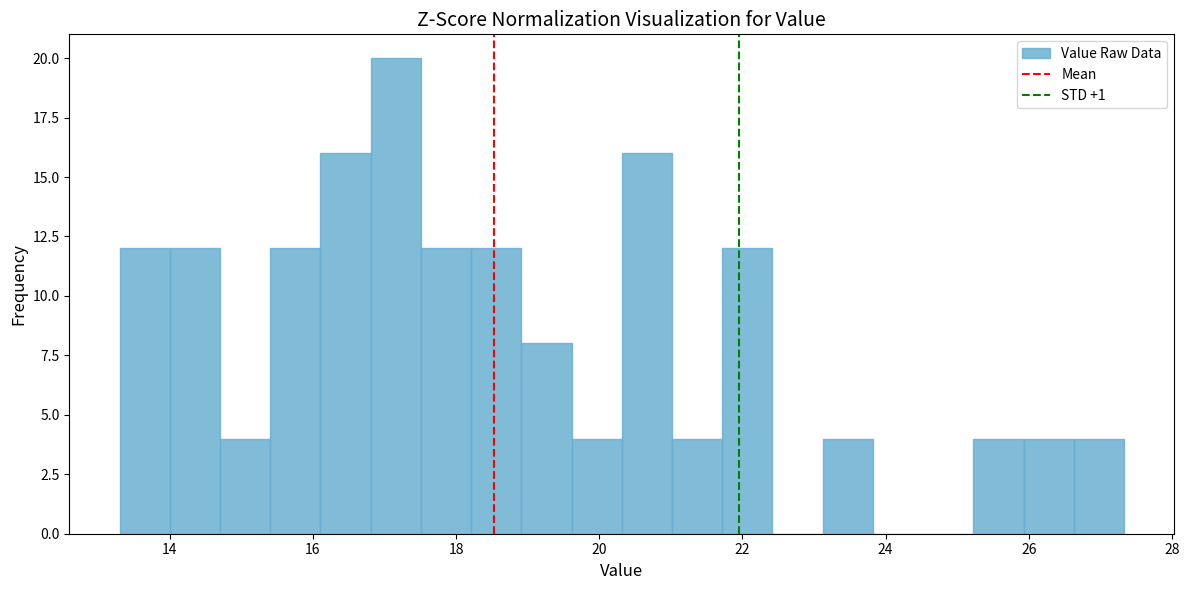

Around what value on the x-axis is the tallest bar? Give the approximate position of its centre, as read against the axis.

17.2